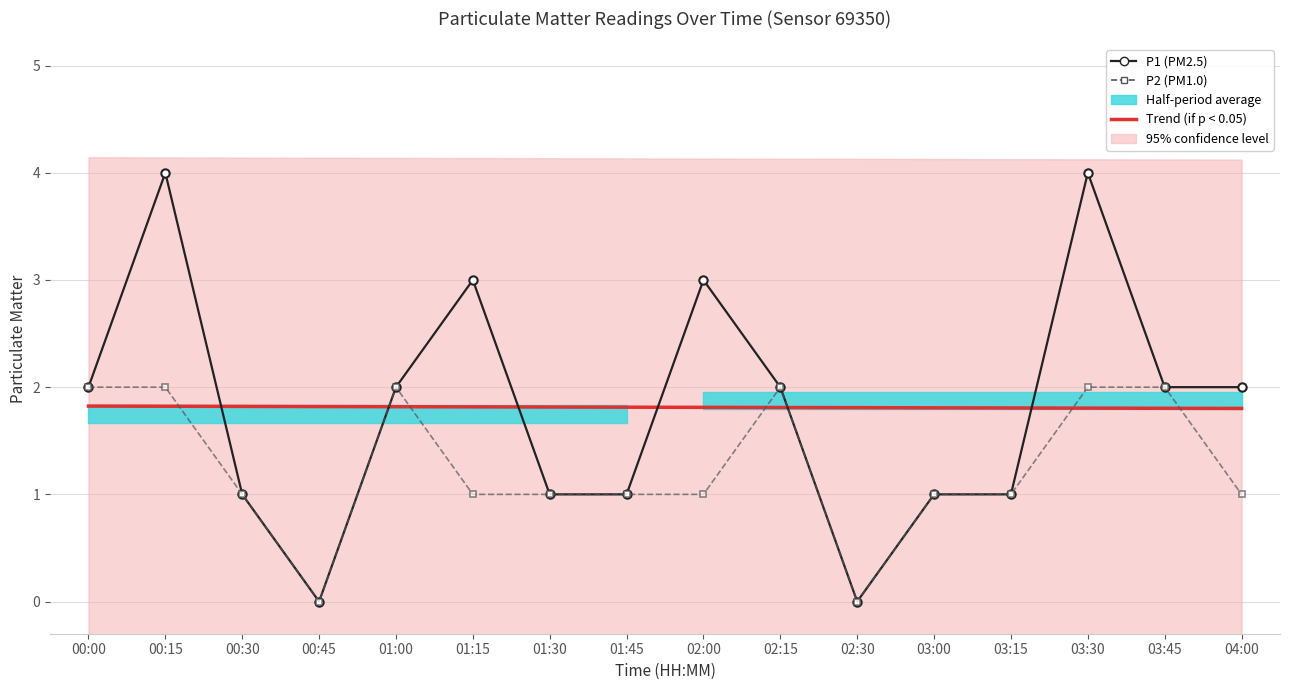

How many intersections are there between P1 (PM2.5) and Trend (if p < 0.05)?

6